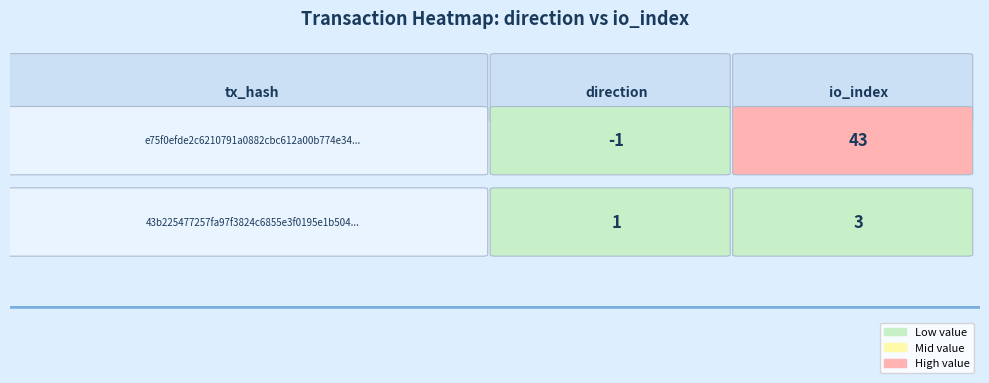

Count the 43b225477257fa97f3824c6855e3f0195e1b504 values in the range 1 to 3.

2